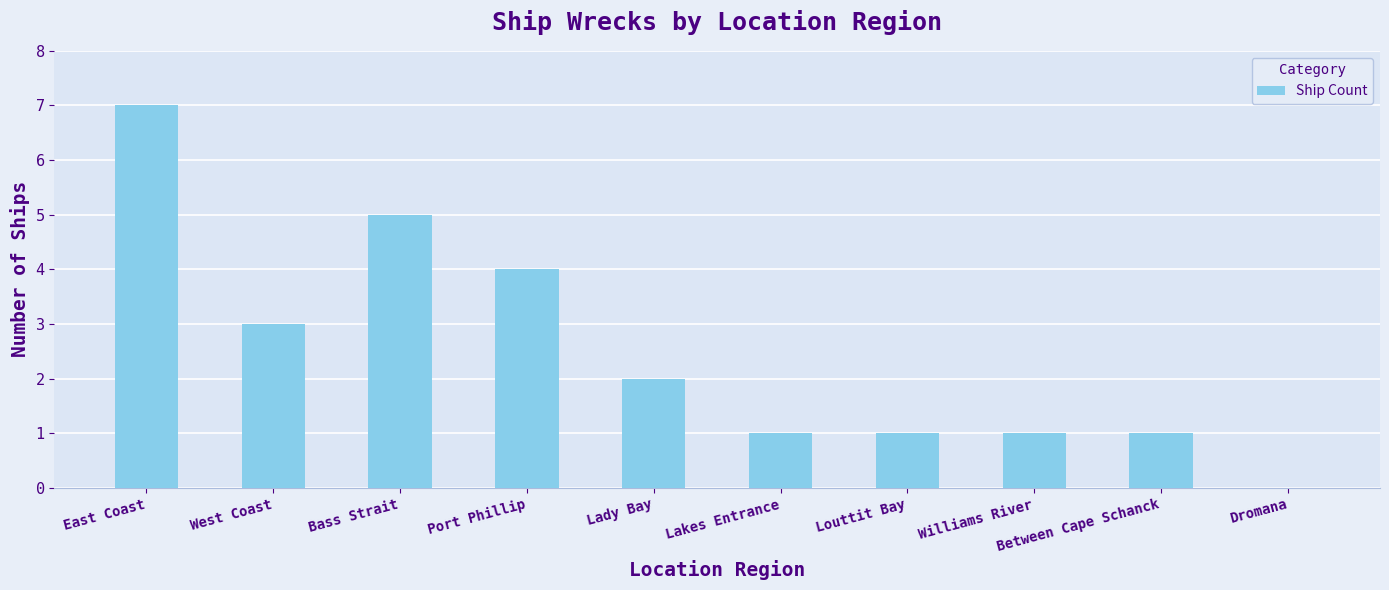

What is the difference between the values at Between Cape Schanck and Bass Strait?

4